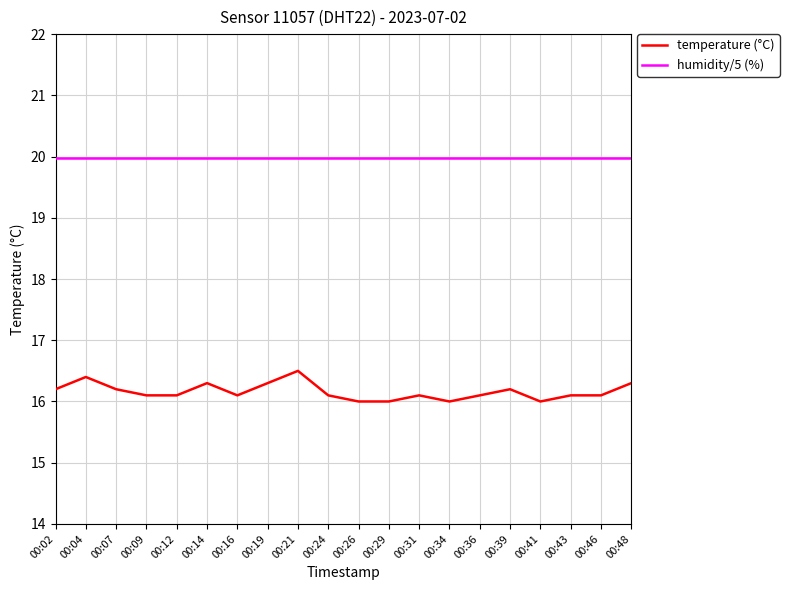

Is it true that humidity/5 (%) equals 31.2 at 00:12?

False